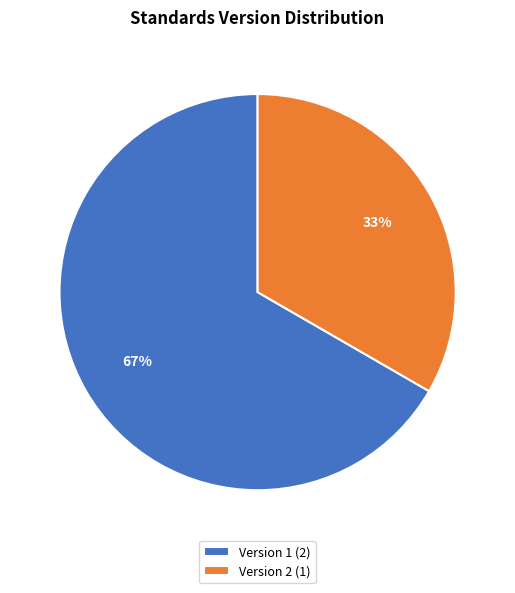

Is the sum of Version 2 (1) and Version 1 (2) greater than half?

Yes